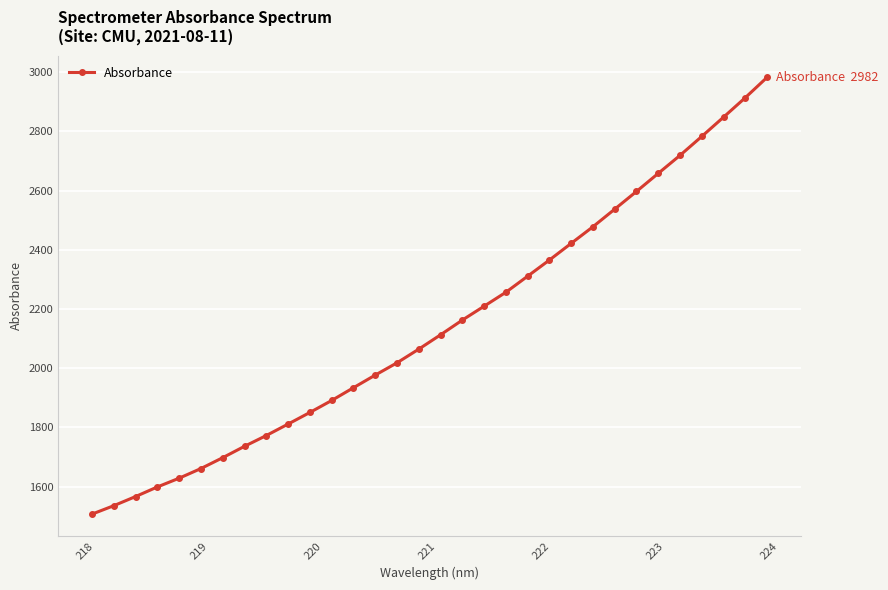

What is the maximum value shown in the chart?

2982.1